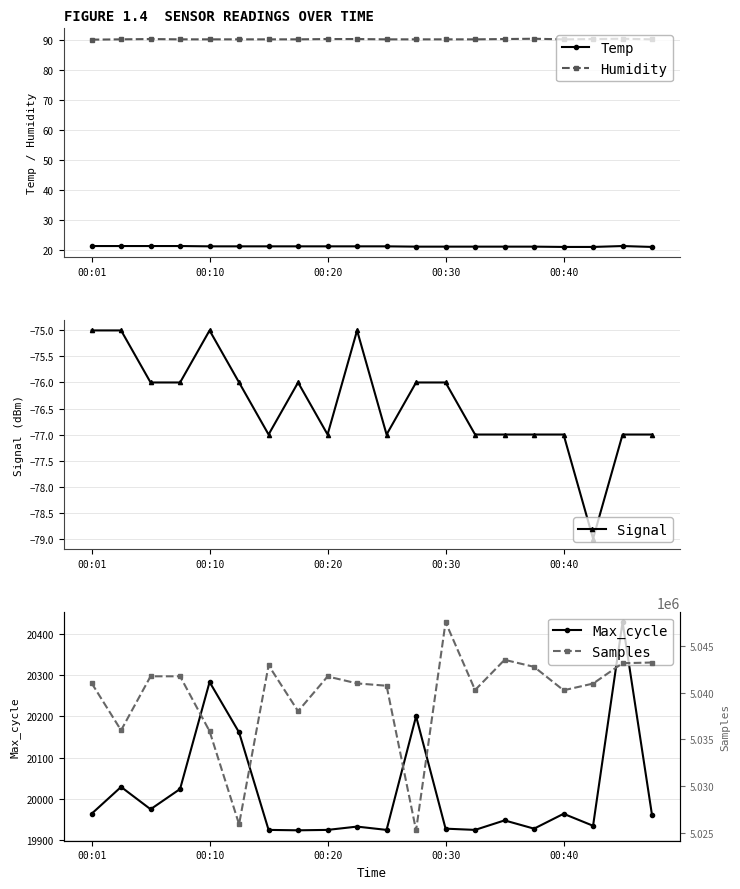

At how many categories does at least one series exceed 1661322?

20